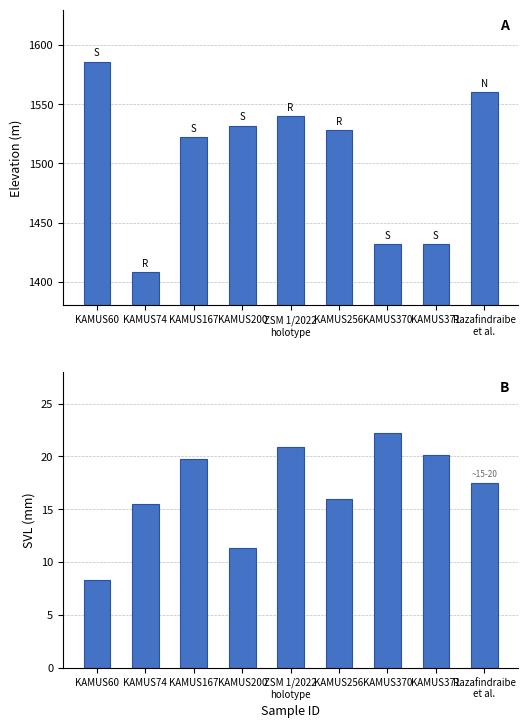

Reading left to right, transcribe all the data shown in this chart.

Elevation (m): 1586.0	1408.0	1522.0	1532.0	1540.0	1528.0	1432.0	1432.0	1560.0
SVL (mm): 8.3	15.5	19.8	11.3	20.9	16.0	22.2	20.1	17.5